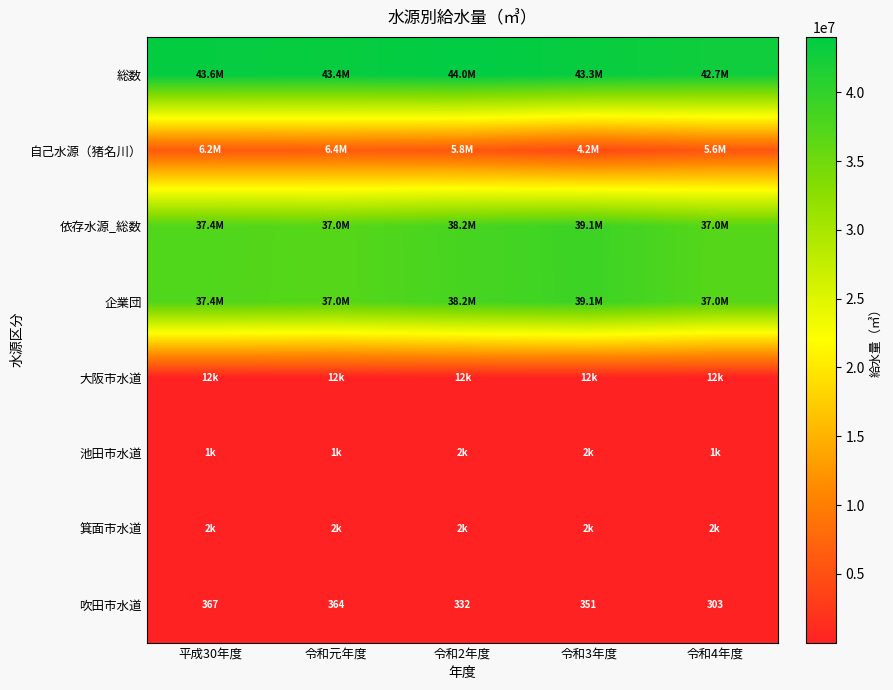

What is the maximum value for 吹田市水道?

367